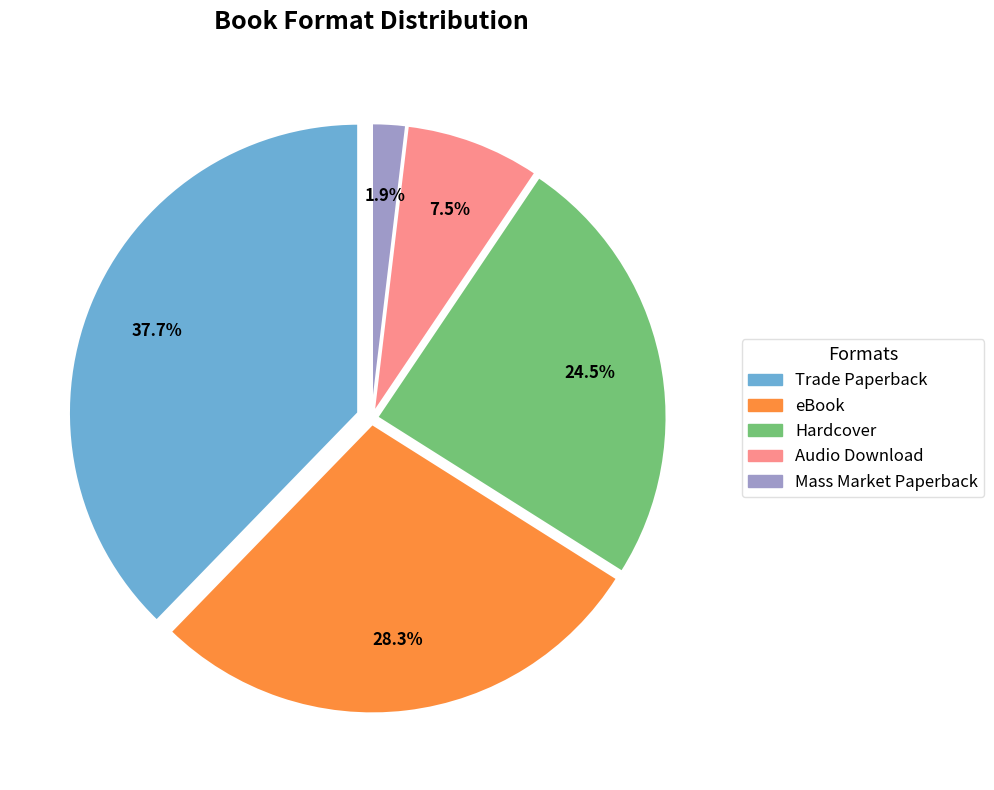

Does any single category account for the majority?

No